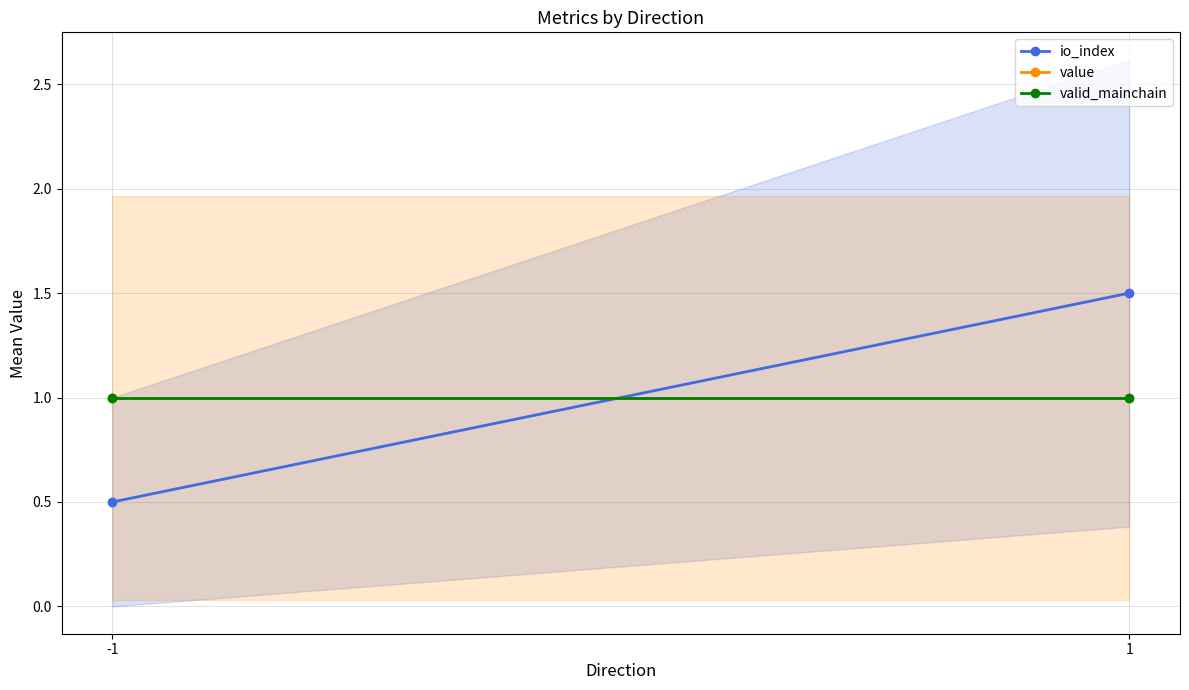

The io_index series shows 0.5 at -1. True or false?

True